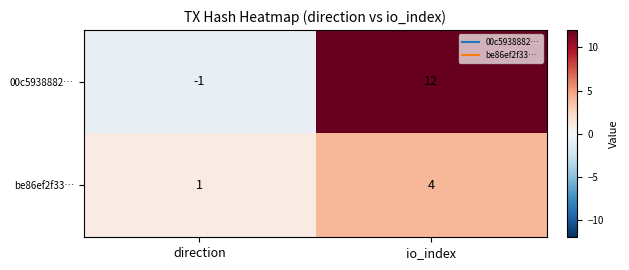

At direction, list the series in order from largest to smallest.

be86ef2f33…, 00c5938882…